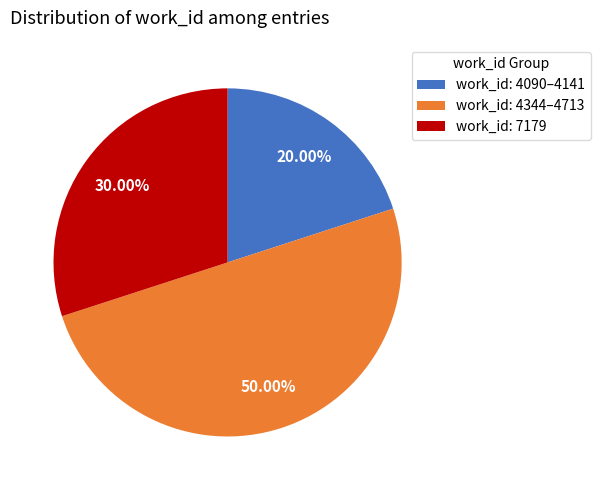

Rank the categories by value from lowest to highest.

work_id: 4090–4141, work_id: 7179, work_id: 4344–4713